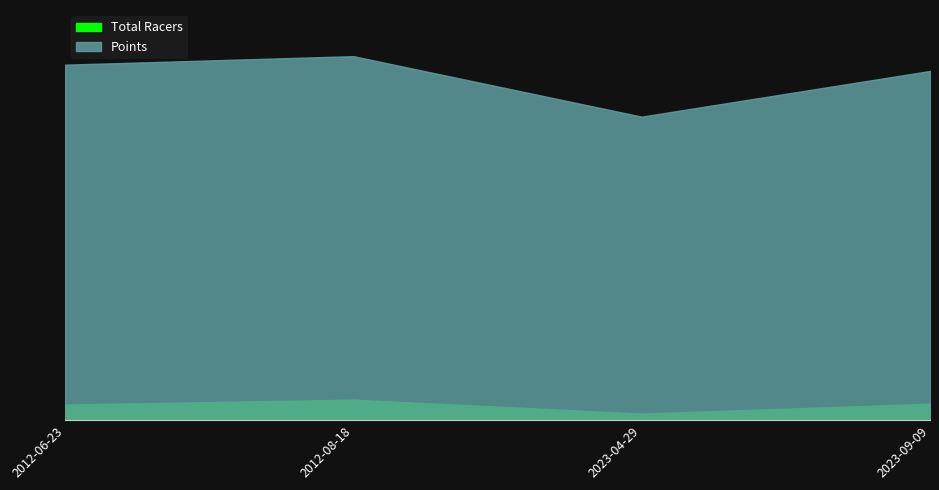

Is it true that Points equals 253.0 at 2012-08-18?

False